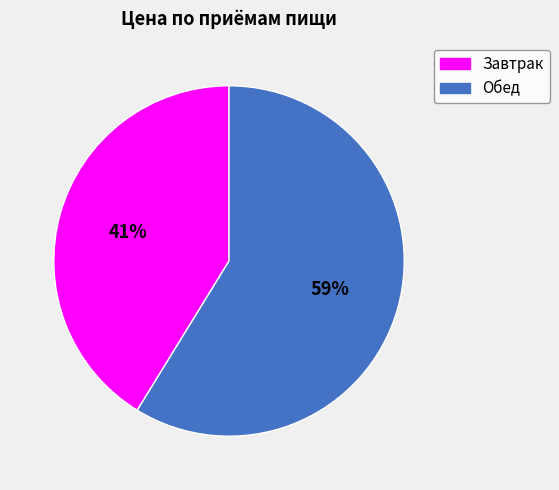

What percentage is the Обед slice, to the nearest percent?

59%